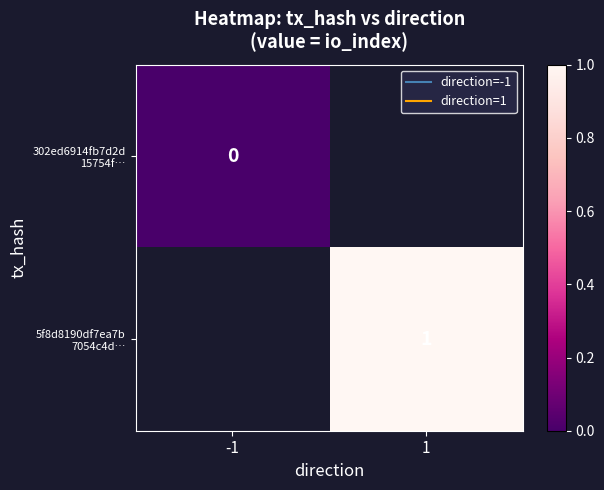

List the series in order of their overall mean, lowest first.

302ed6914fb7d2d 15754f…, 5f8d8190df7ea7b 7054c4d…